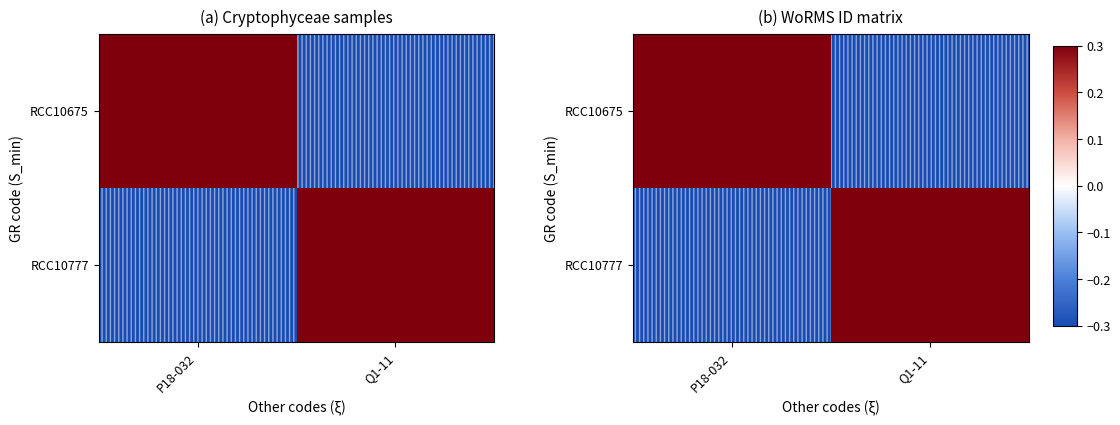

What is the difference between the maximum and minimum values in the RCC10777 series?

0.6